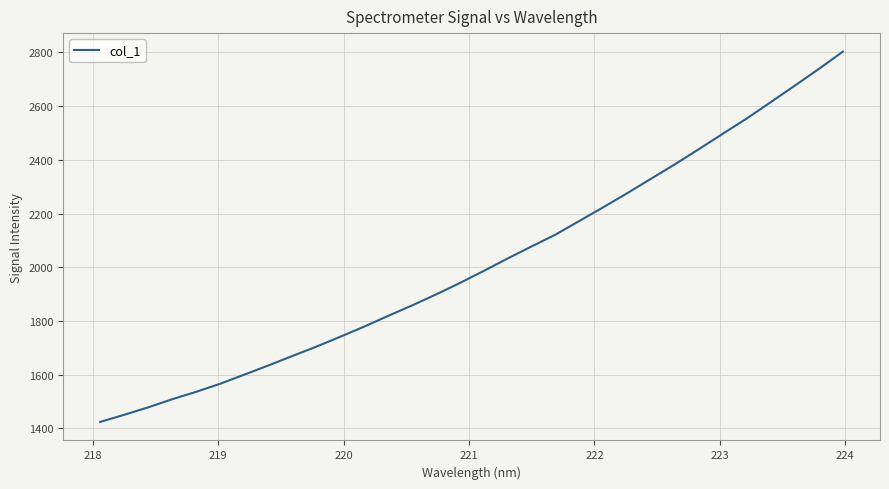

What is the difference between the maximum and minimum values?

1379.3